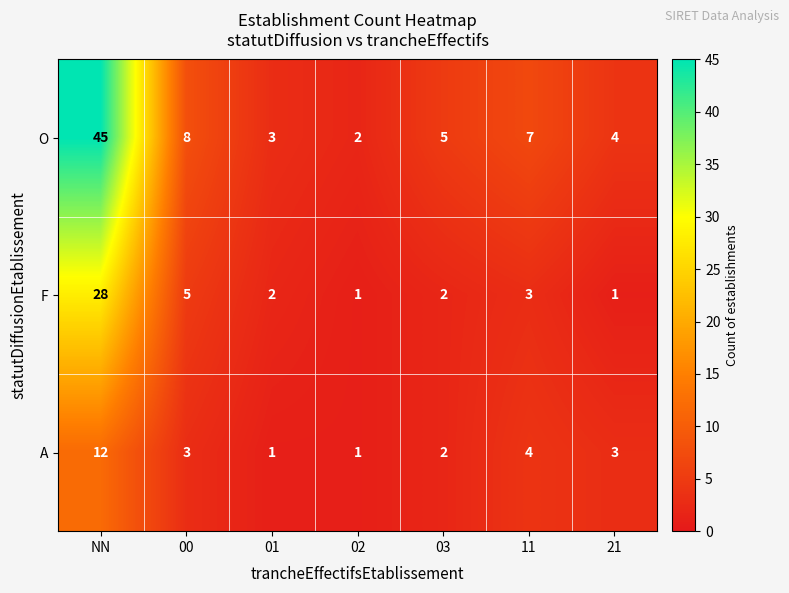

The F series shows 2 at 21. True or false?

False